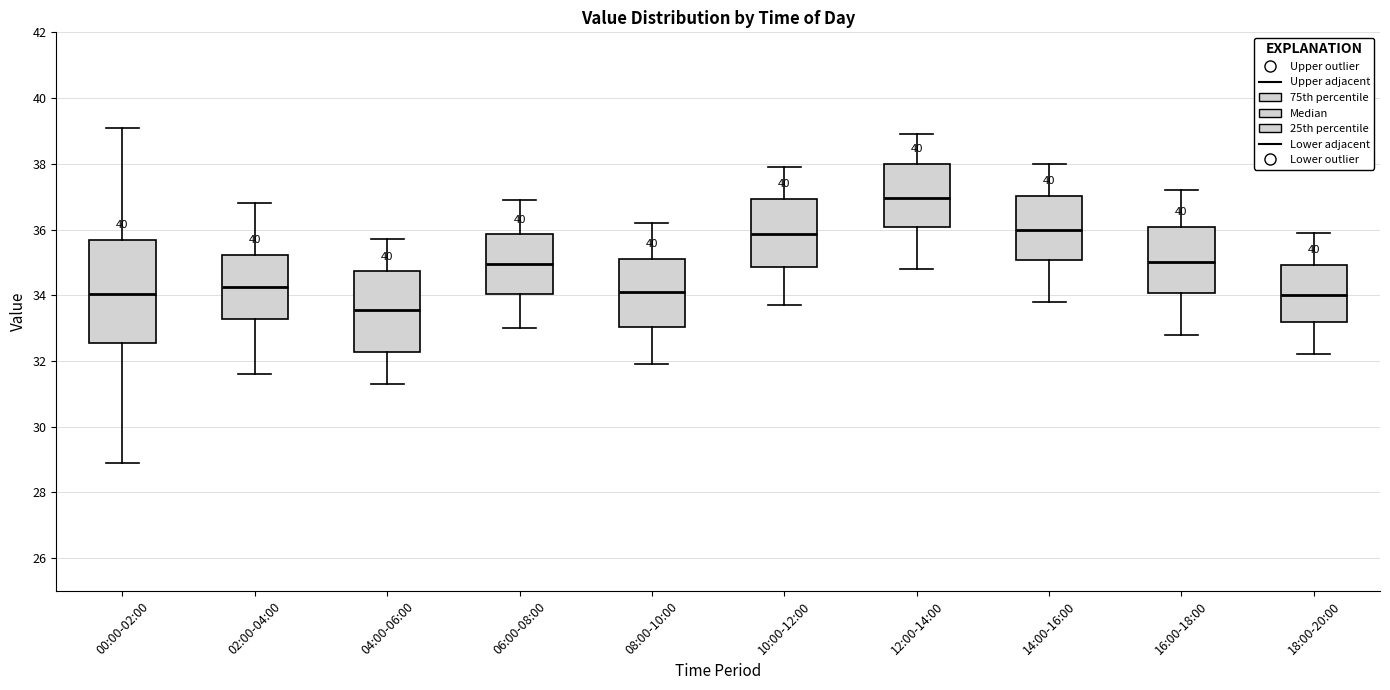

Which box is the tallest, from its lower edge to its upper edge?

00:00-02:00